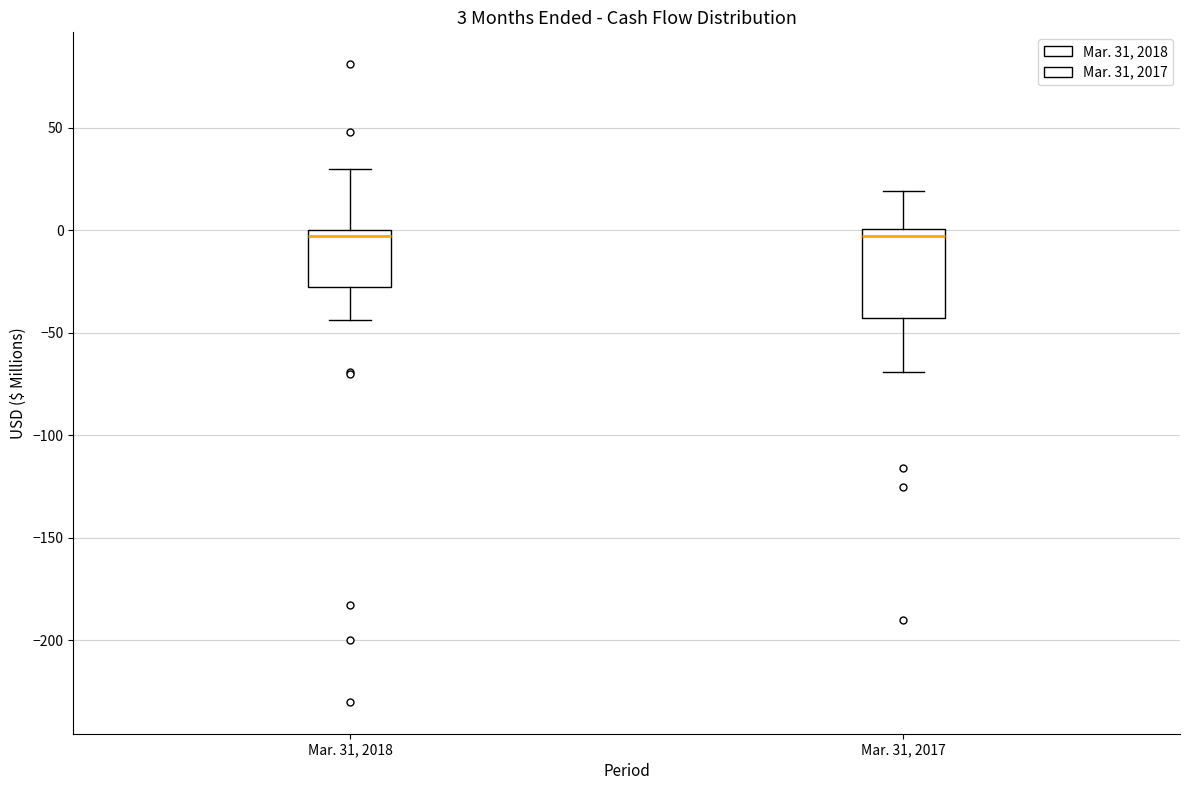

Which box is the tallest, from its lower edge to its upper edge?

Mar. 31, 2017